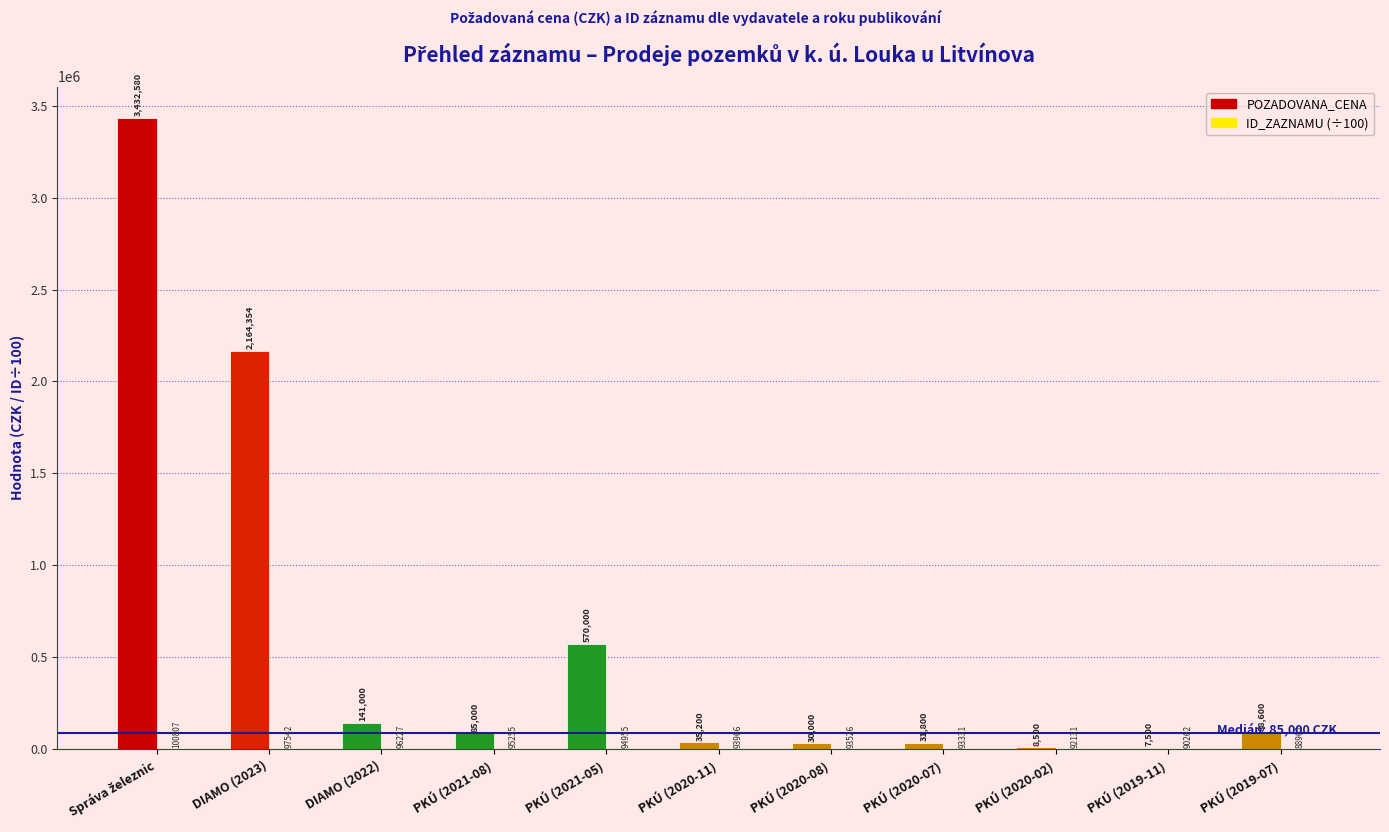

What is the highest value of the POZADOVANA_CENA series?

3432580.0